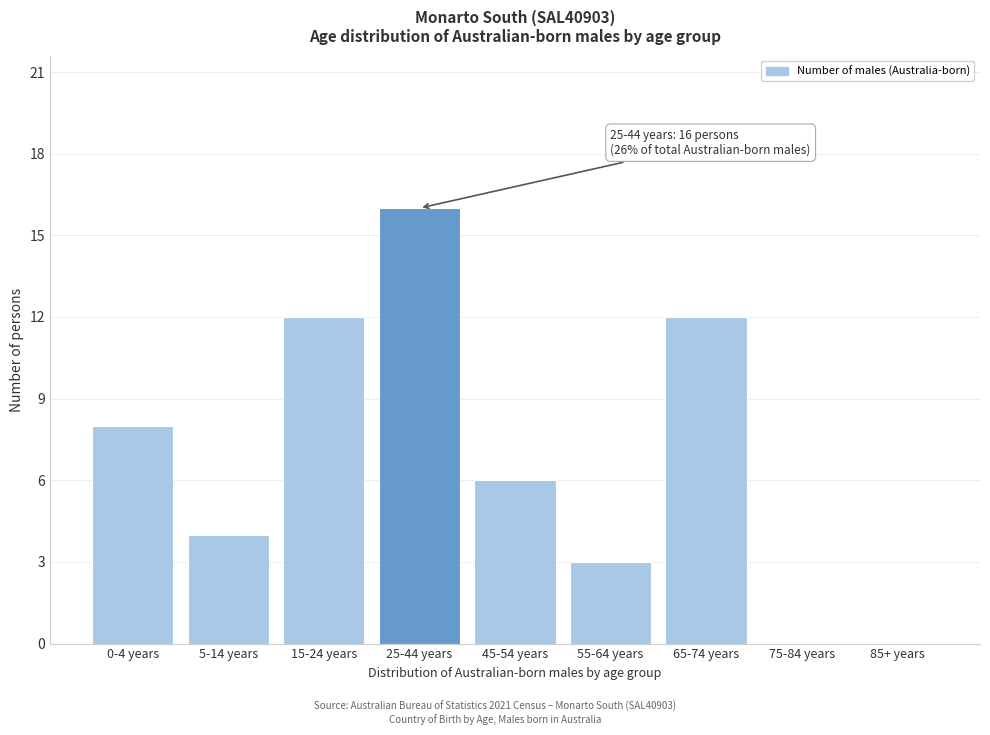

Reading left to right, list all the values displayed in this chart.

0-4 years=8	5-14 years=4	15-24 years=12	25-44 years=16	45-54 years=6	55-64 years=3	65-74 years=12	75-84 years=0	85+ years=0